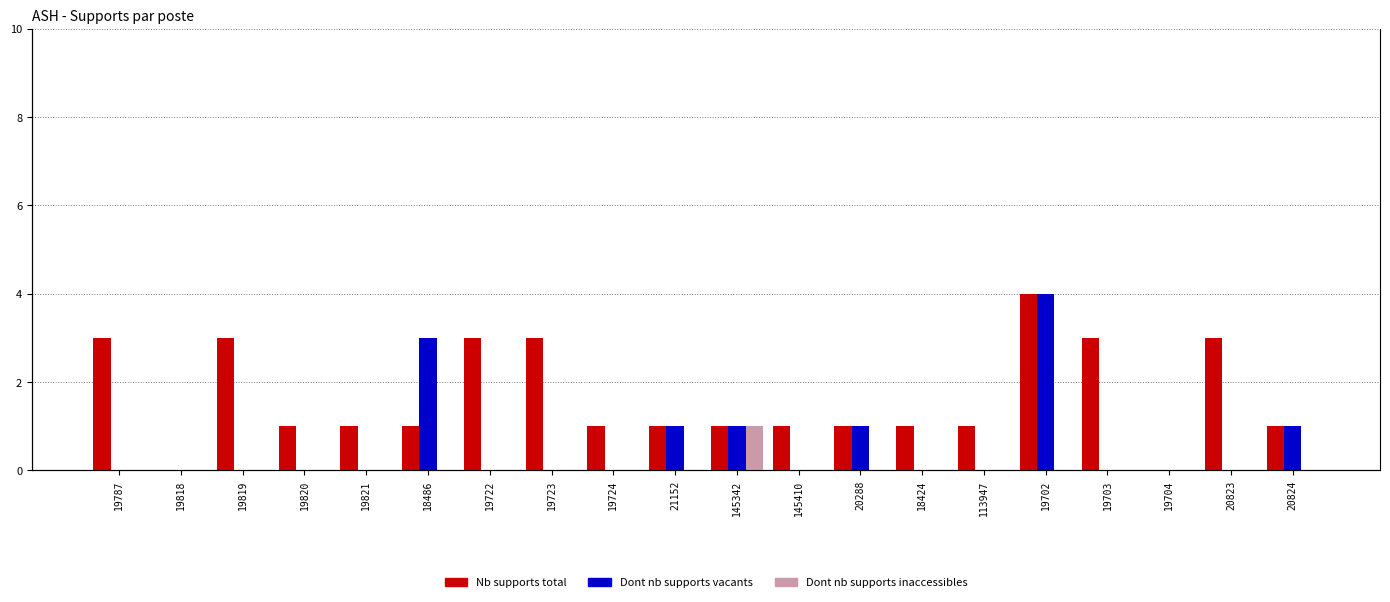

At how many categories does at least one series exceed 0?

18